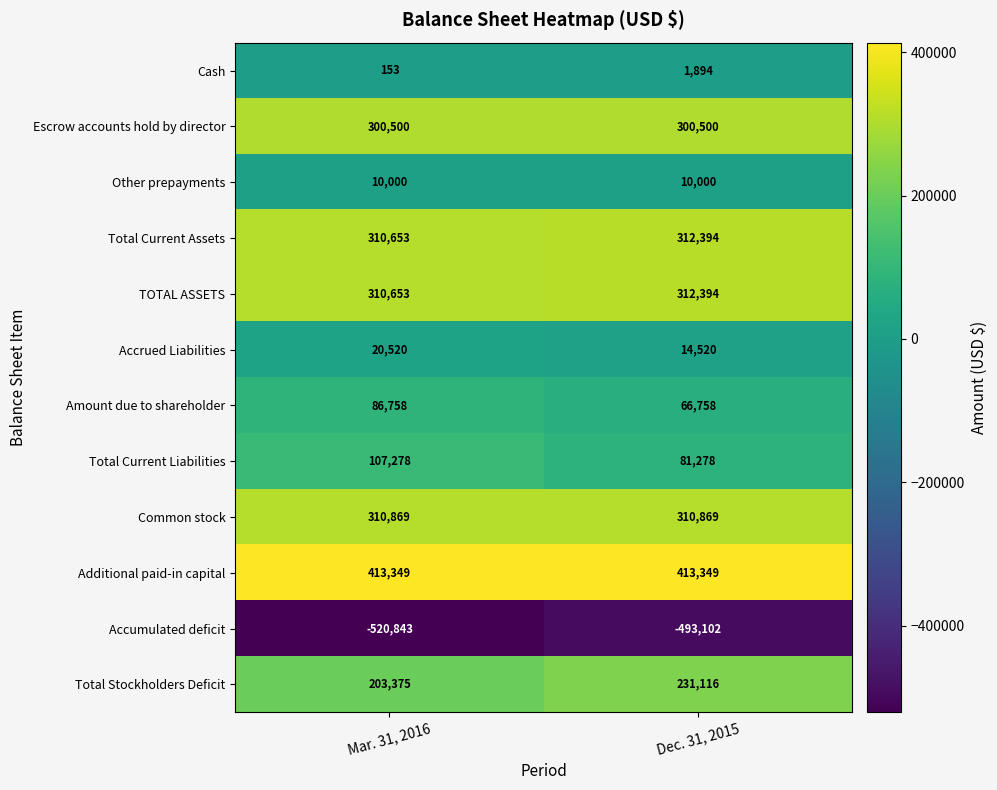

At how many categories does at least one series exceed 263967?

2